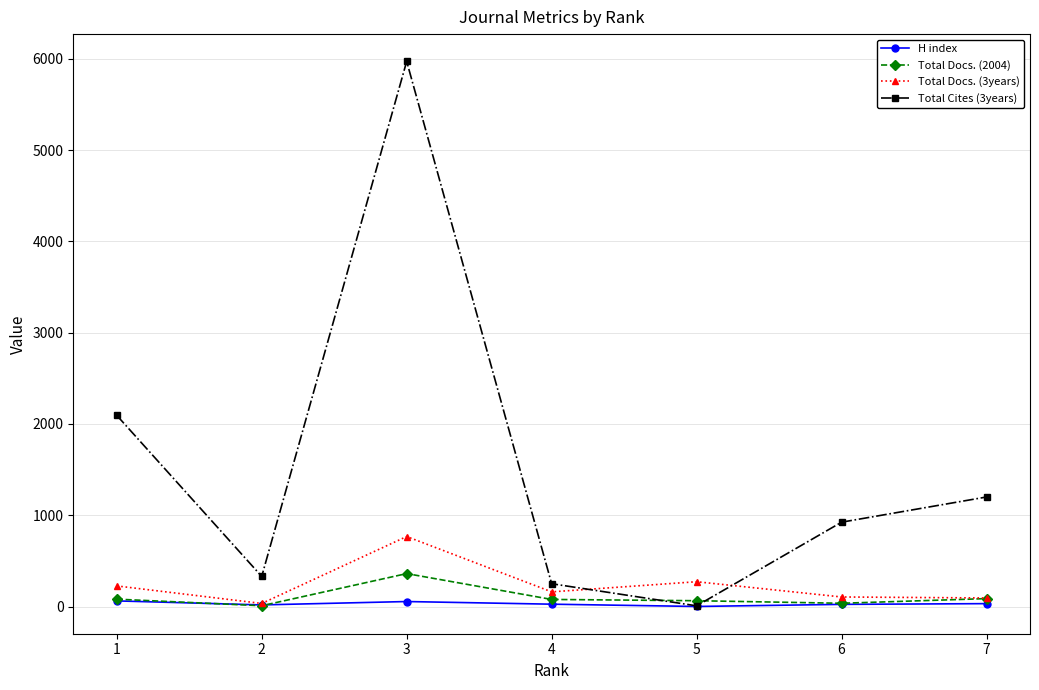

Is the value of H index at 5 greater than the value of Total Docs. (3years) at 5?

No